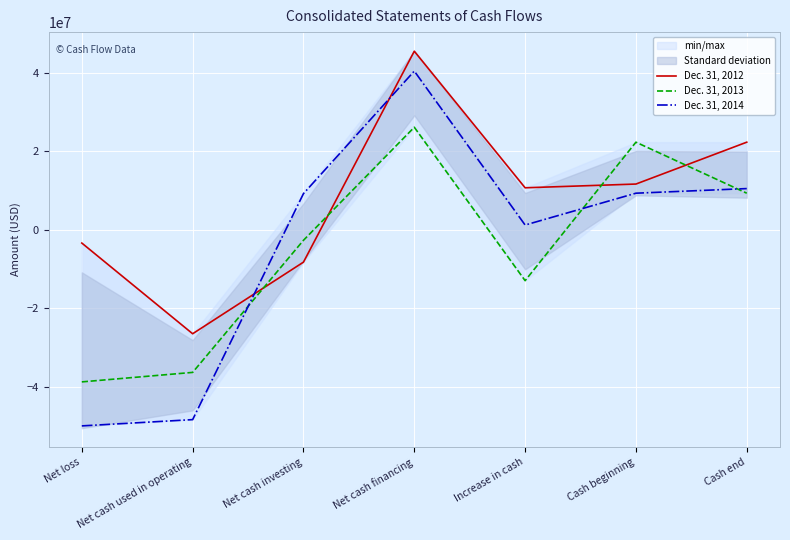

Which label corresponds to the smallest value in the chart?

Net loss